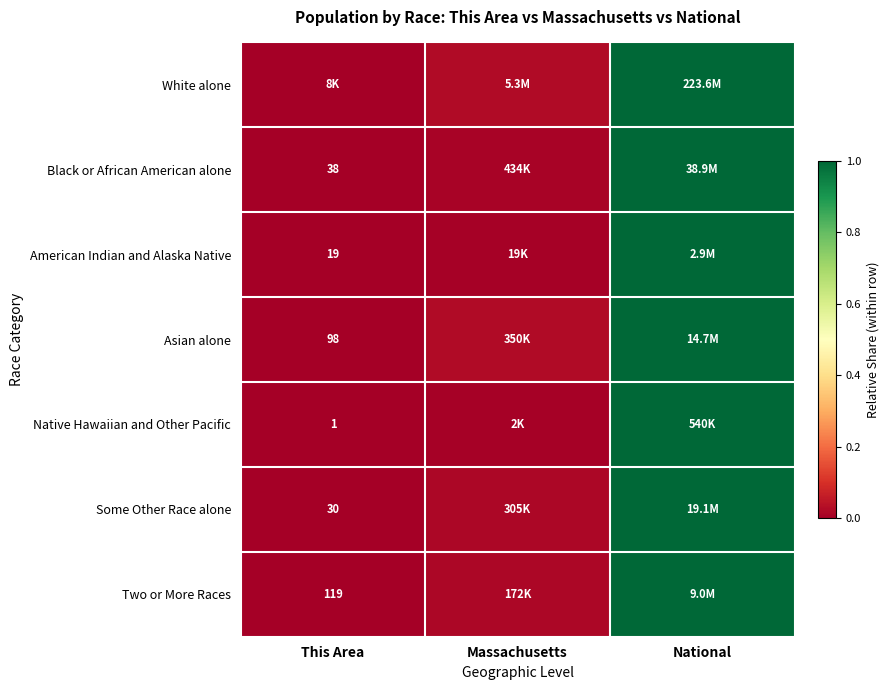

True or false: White alone has a value of 0.0 at This Area.

False